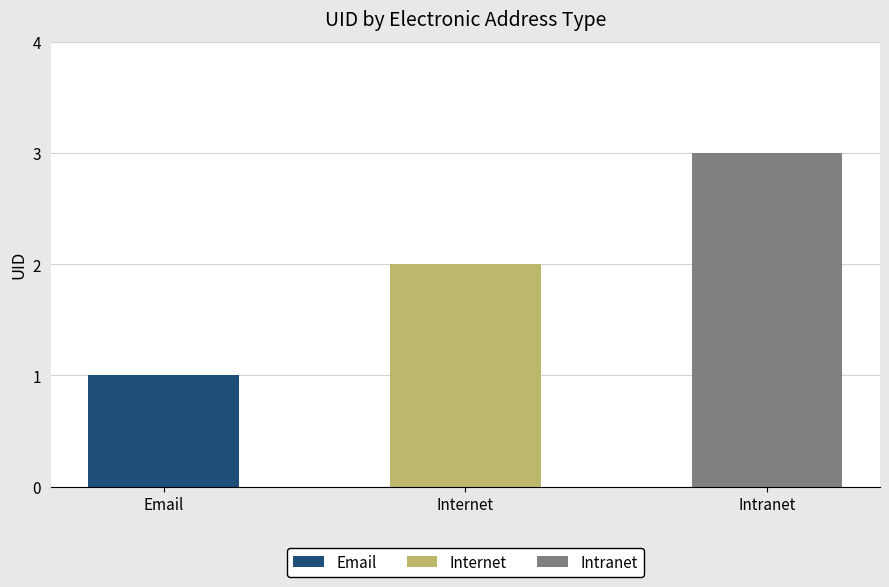

Which category has the highest value across all series?

Intranet